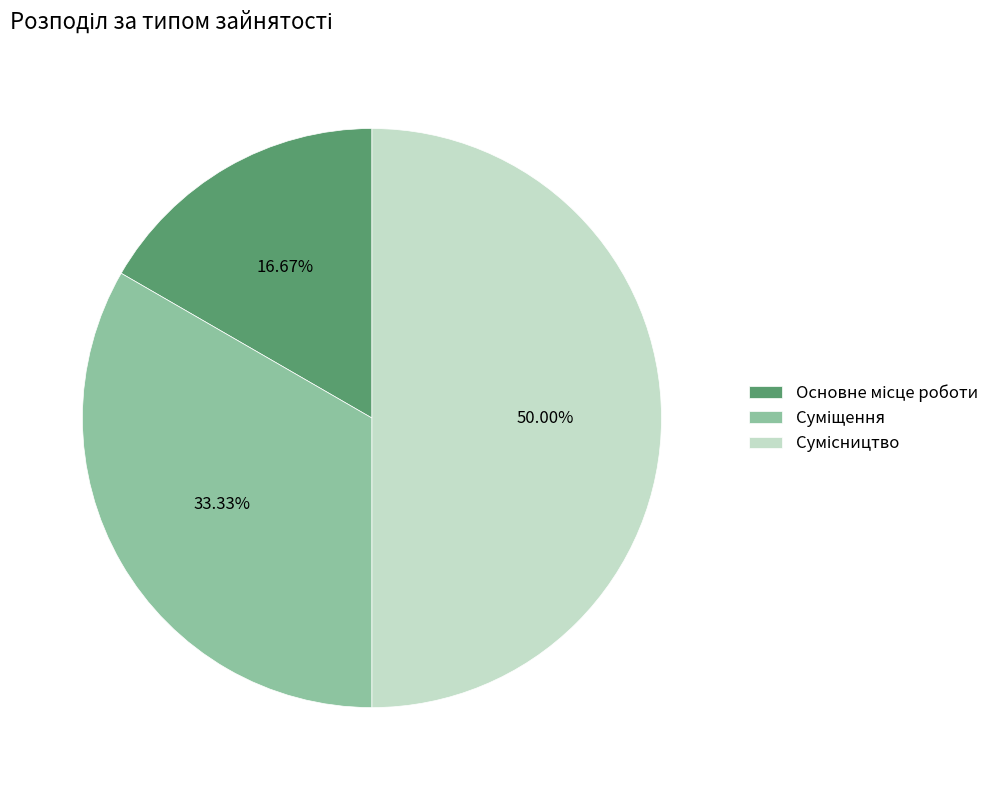

What percentage is the Основне місце роботи slice, to the nearest percent?

17%